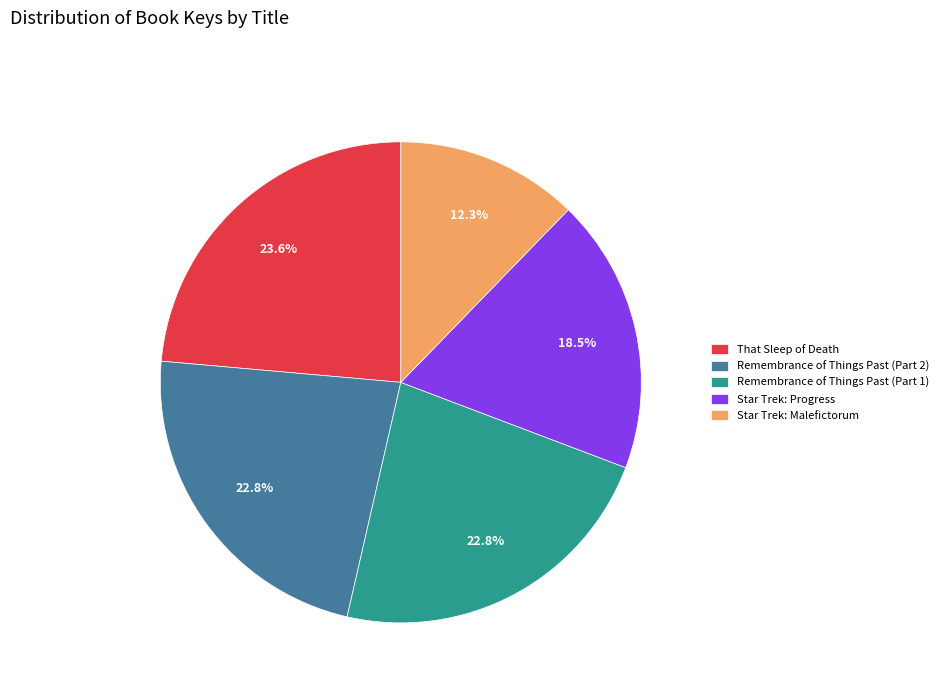

Is the sum of That Sleep of Death and Remembrance of Things Past (Part 2) greater than half?

No